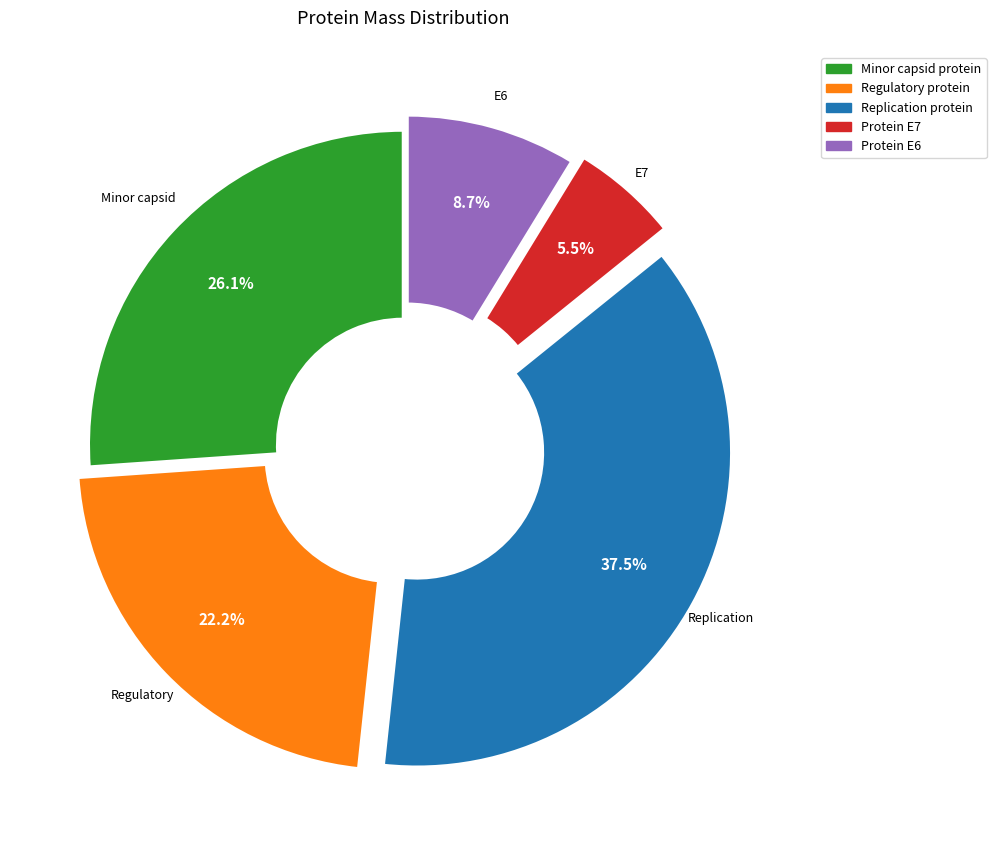

What percentage is the Regulatory protein slice, to the nearest percent?

22%